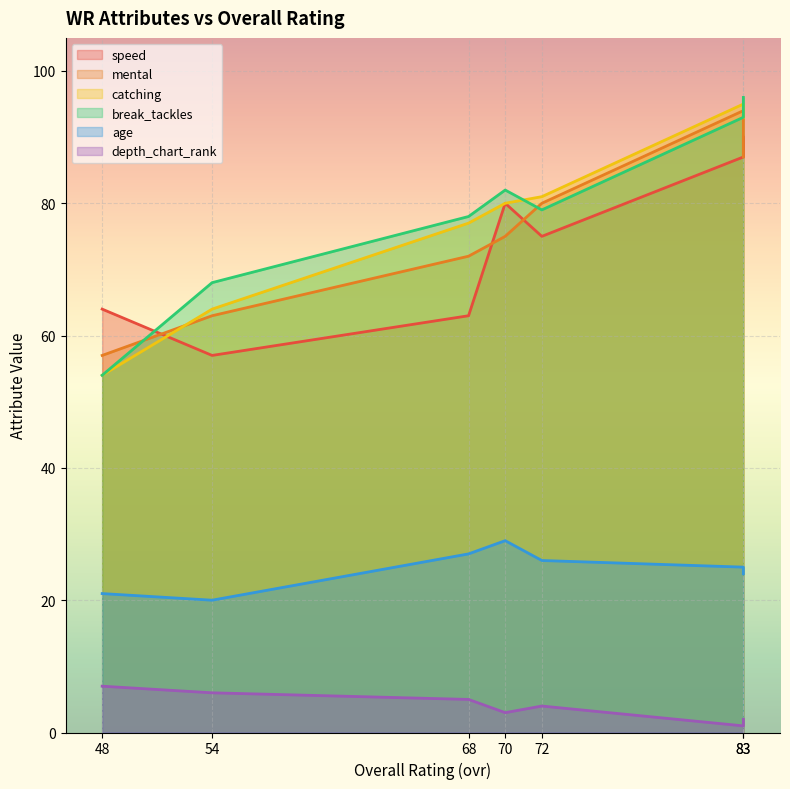

How many values in the speed series exceed 75?

3